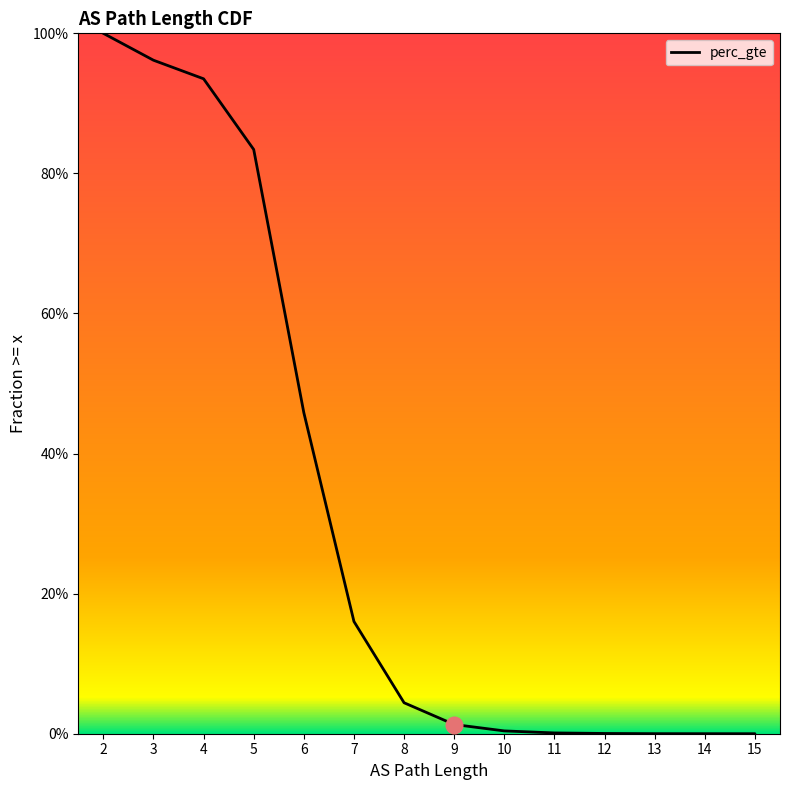

Reading left to right, extract all data points from this chart.

1.0	1.0	0.9	0.8	0.5	0.2	0.0	0.0	0.0	0.0	0.0	0.0	0.0	0.0